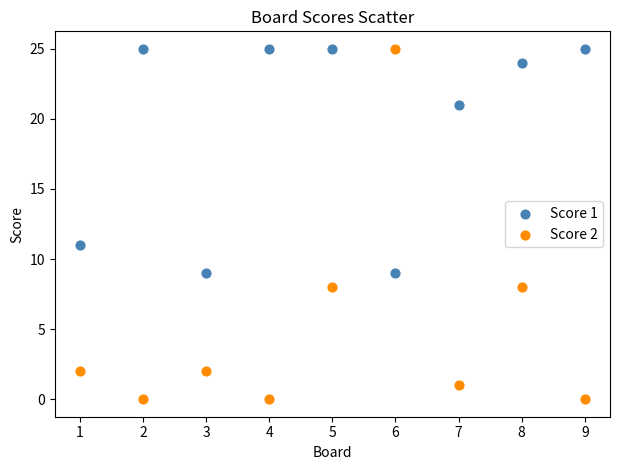

Which series has the widest spread of Y values?

Score 2